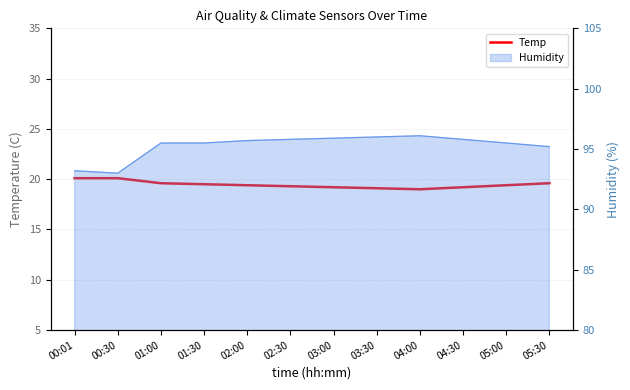

What is the value of the 9th point from the left?

19.0